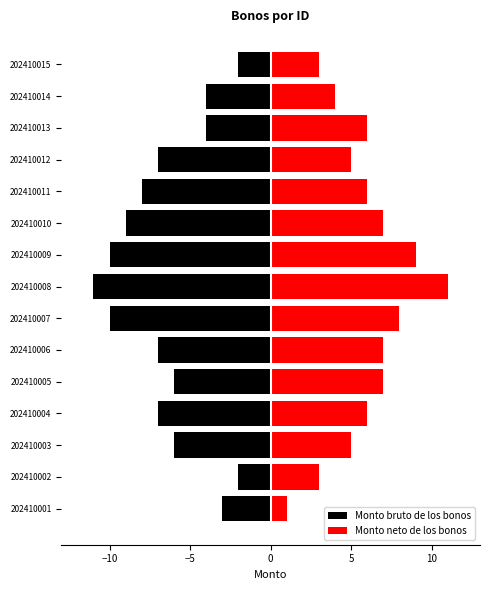

How many values in the Monto neto de los bonos series exceed 6?

6